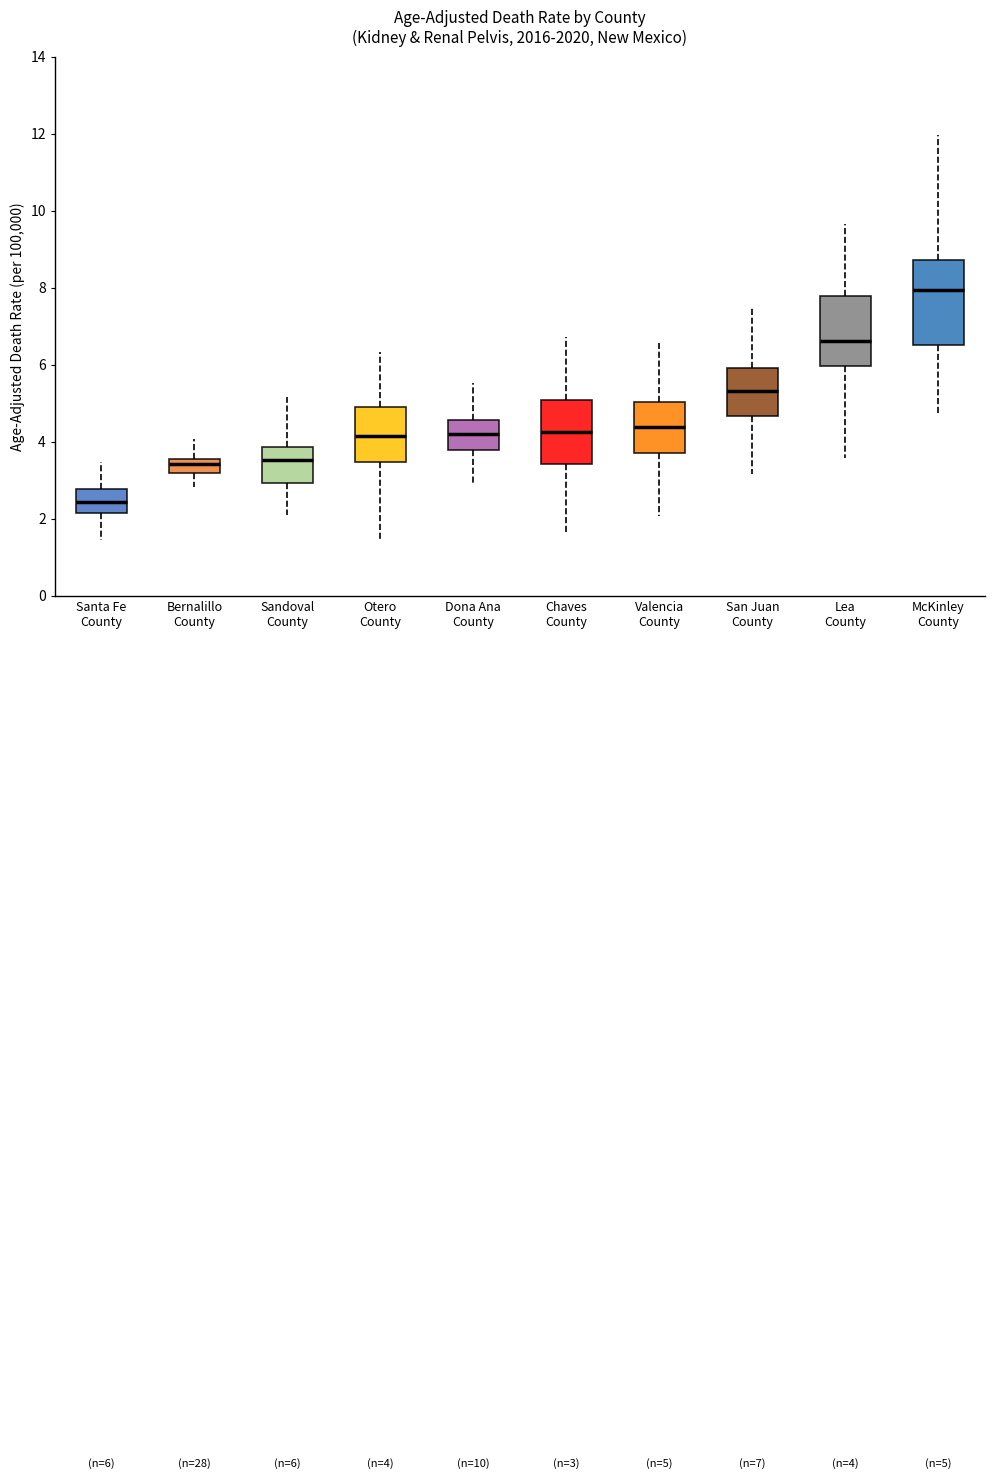

Which box's median line is the lowest?

Santa Fe County